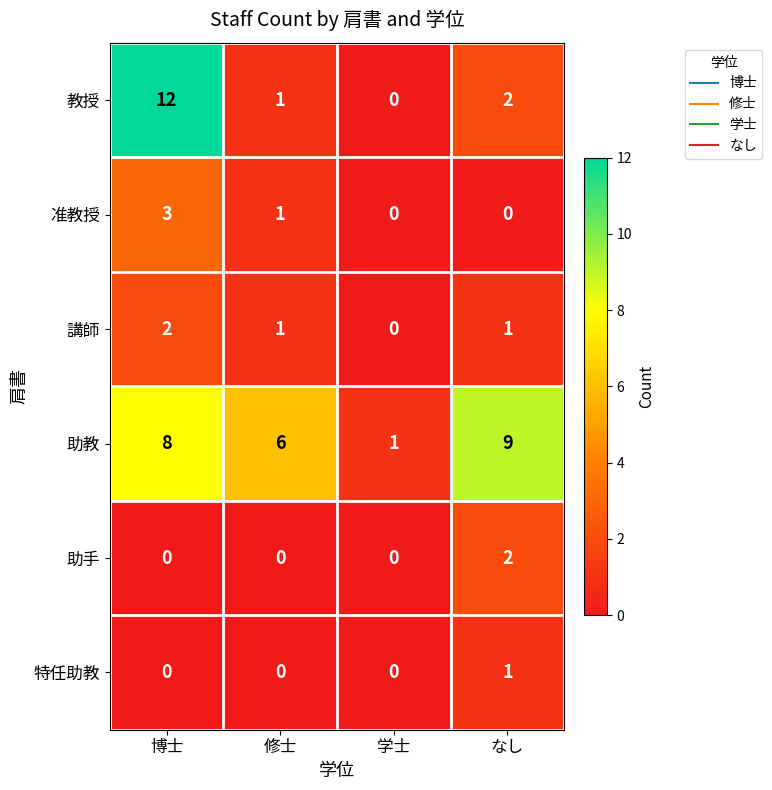

How many 助教 values are between 6 and 9?

3